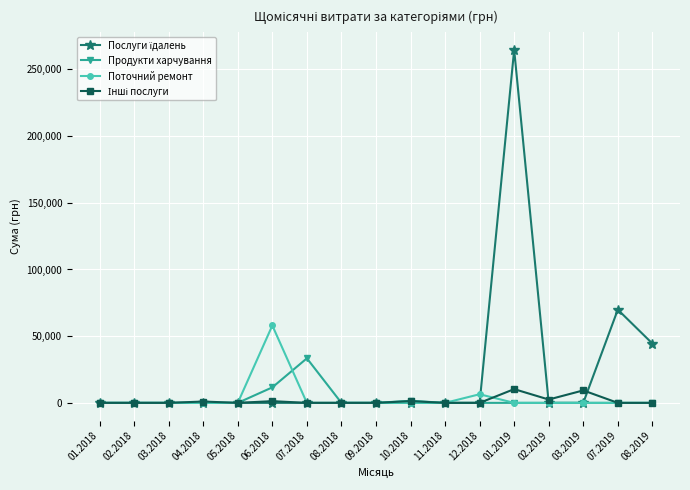

True or false: Поточний ремонт has more than 1 interior local peaks.

True